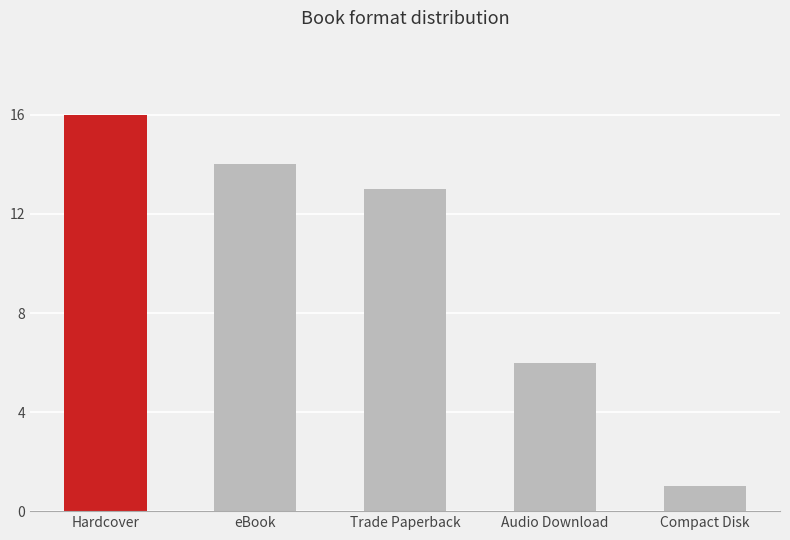

List the labels in order of value, smallest first.

Compact Disk, Audio Download, Trade Paperback, eBook, Hardcover